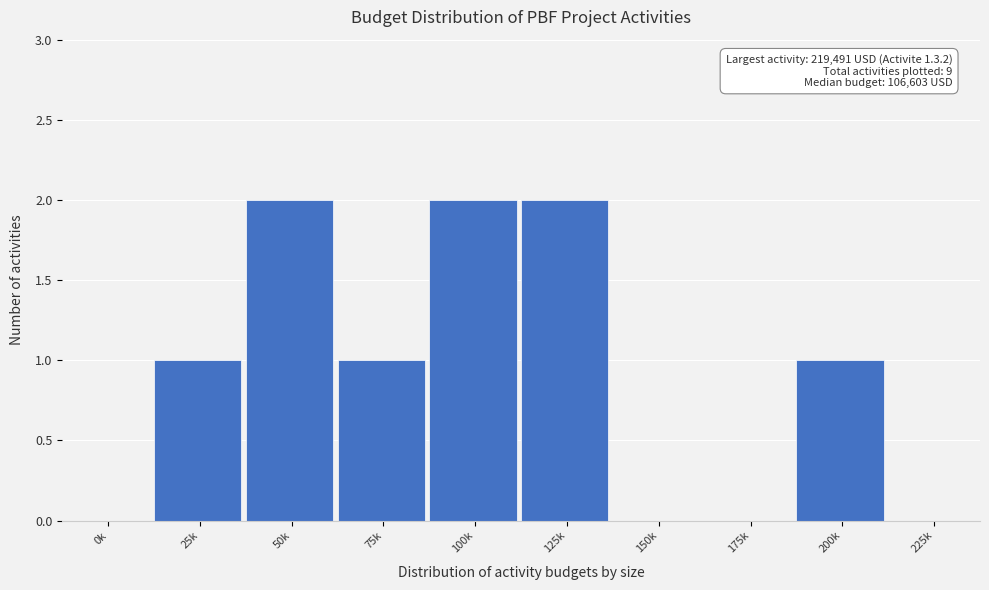

Reading left to right, list all the values displayed in this chart.

0k=0	25k=1	50k=2	75k=1	100k=2	125k=2	150k=0	175k=0	200k=1	225k=0